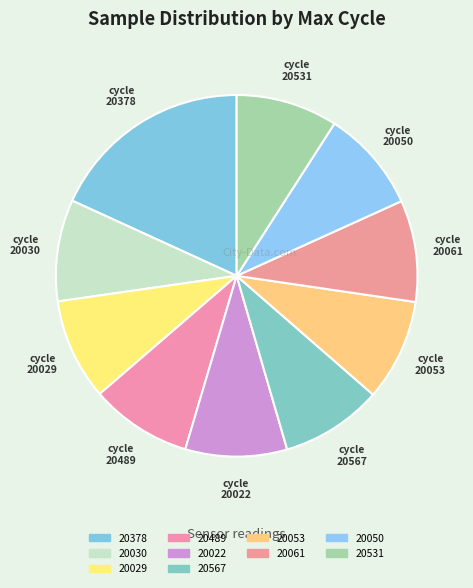

How many segments does this pie chart have?

10